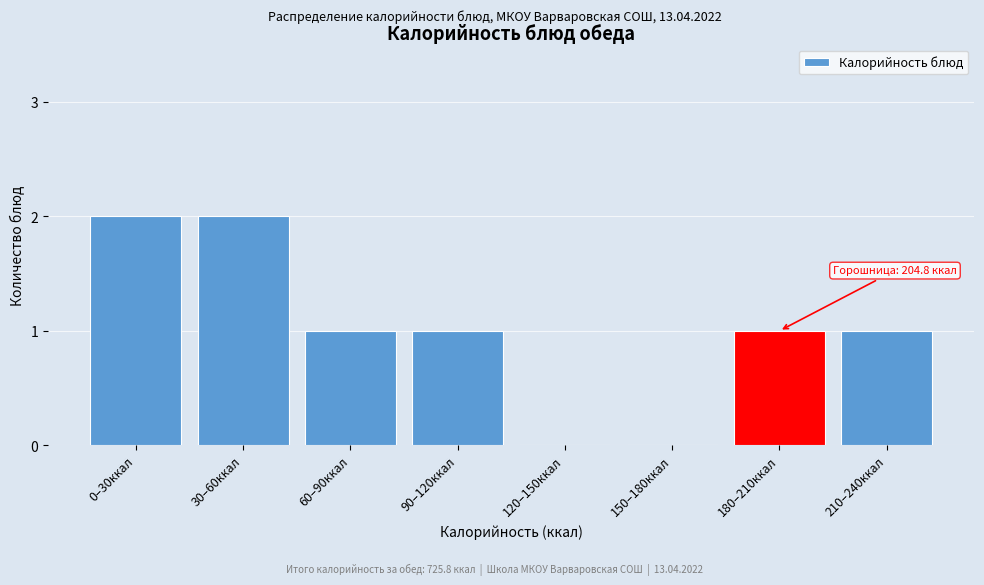

Reading left to right, list all the values displayed in this chart.

0–30ккал=2	30–60ккал=2	60–90ккал=1	90–120ккал=1	120–150ккал=0	150–180ккал=0	180–210ккал=1	210–240ккал=1